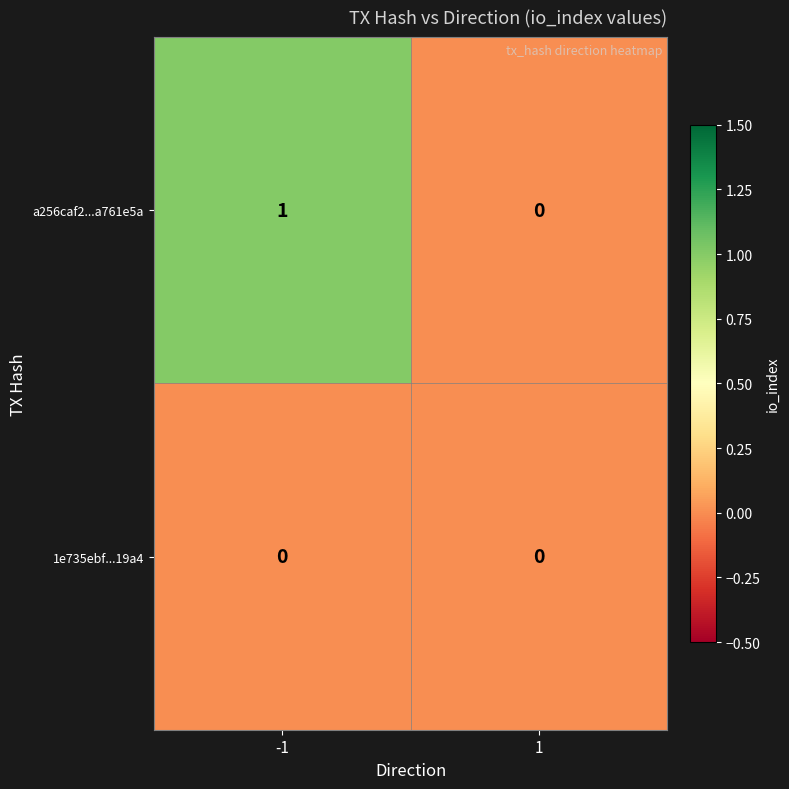

How many series are shown in this chart?

2